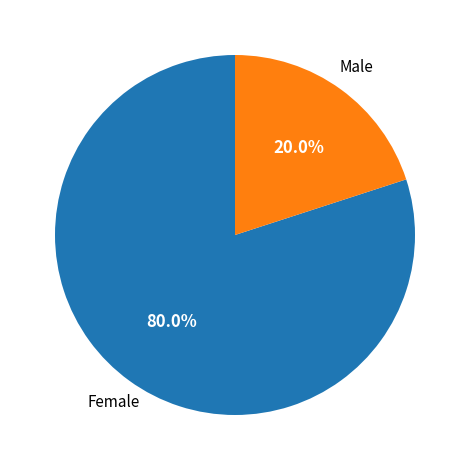

Does any single category account for the majority?

Yes